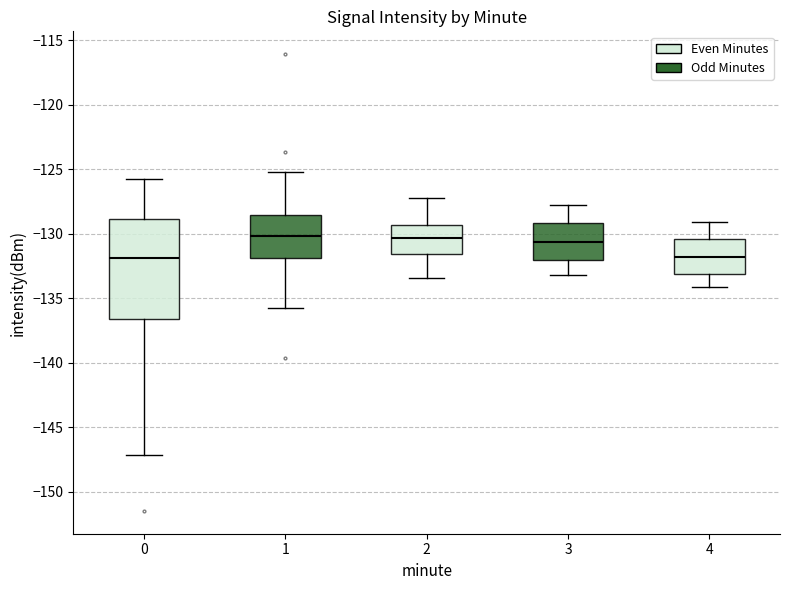

Reading left to right, read every box against the y-axis: the position of its median line, the range the box covers, and the ends of its whiskers. The values are not printed on the chart, so give them approximately, as read against the axis.

0: median -132.0, box -136.5 to -129.0, whiskers -147.0 to -126.0
1: median -130.0, box -132.0 to -128.5, whiskers -136.0 to -125.0
2: median -130.5, box -131.5 to -129.5, whiskers -133.5 to -127.0
3: median -130.5, box -132.0 to -129.0, whiskers -133.0 to -128.0
4: median -132.0, box -133.0 to -130.5, whiskers -134.0 to -129.0